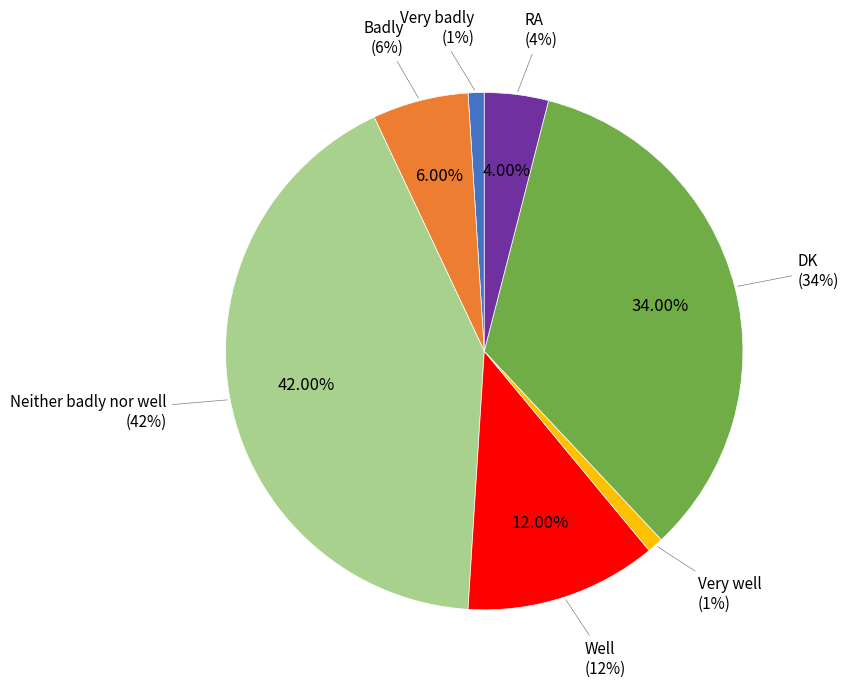

How many slices are in this pie chart?

7